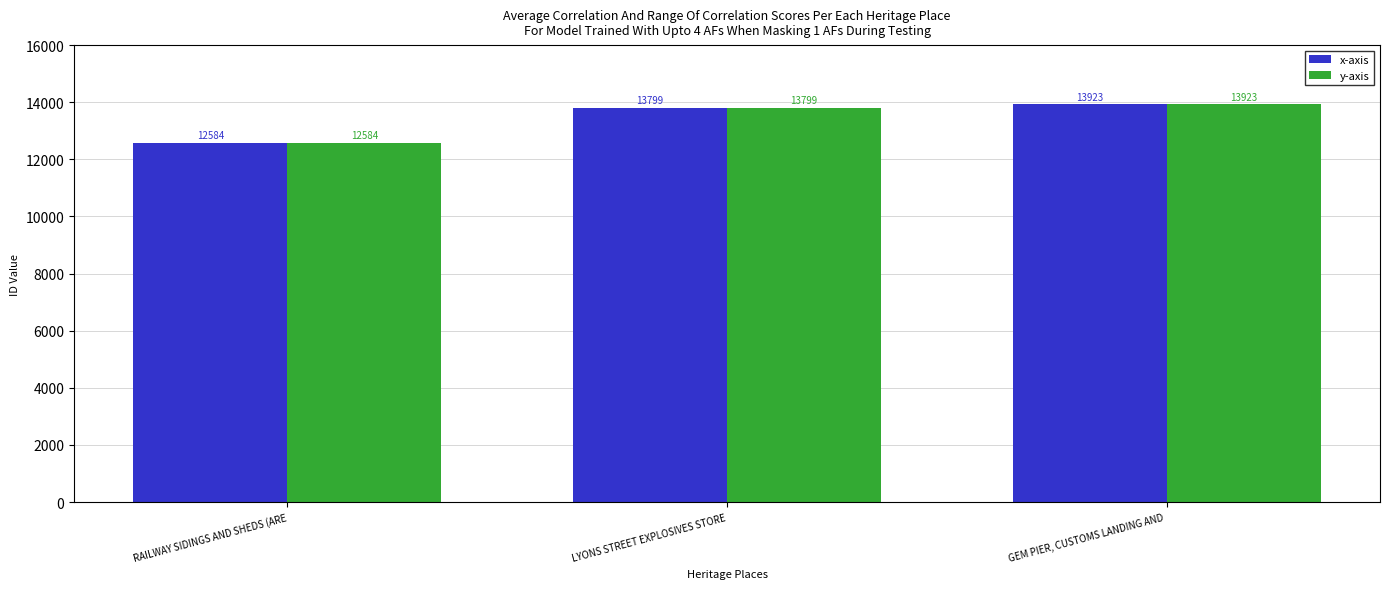

What is the difference between the maximum and second lowest values in the y-axis series?

124